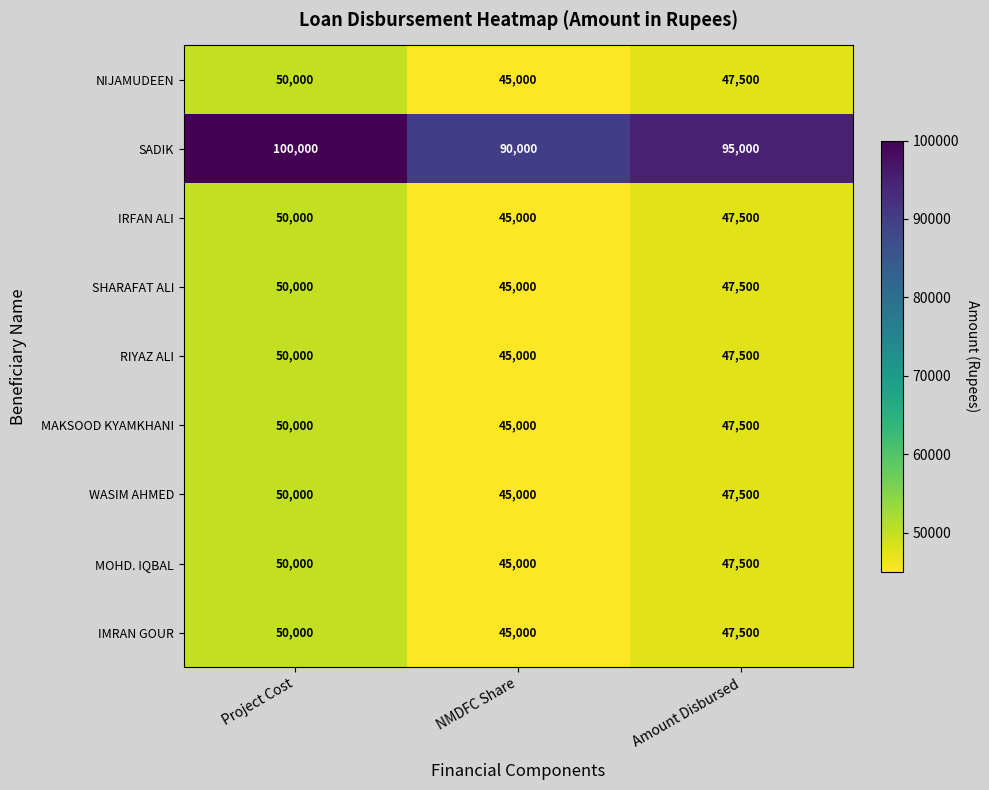

At which label does RIYAZ ALI first exceed 47500?

Project Cost